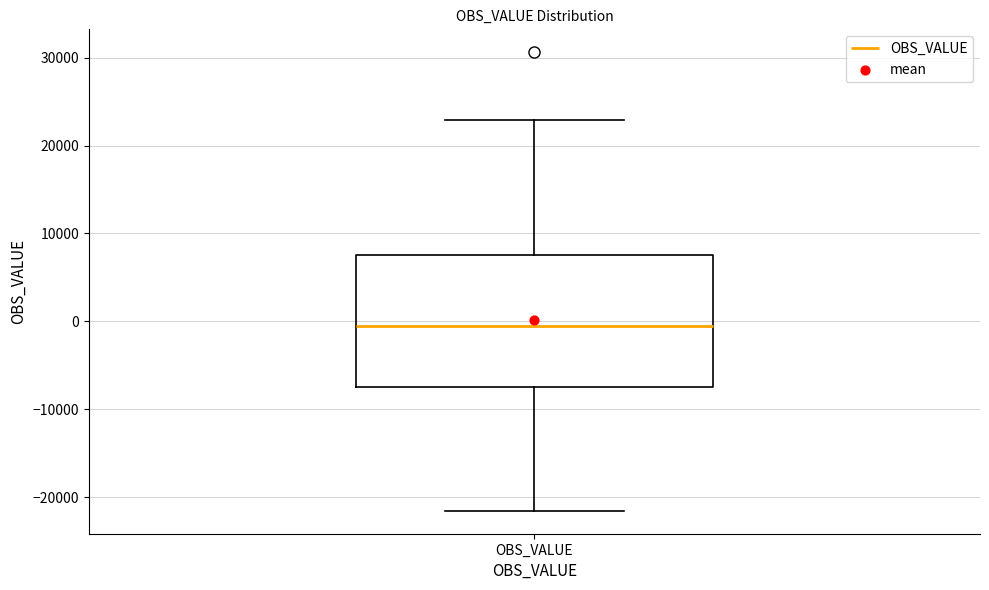

Transcribe this box plot: give where the median line is, the range the box spans, and where the two whiskers end, as read against the y-axis. The values are not printed on the chart, so give them approximately, as read against the axis.

median -1000, box -7000 to 8000, whiskers -22000 to 23000